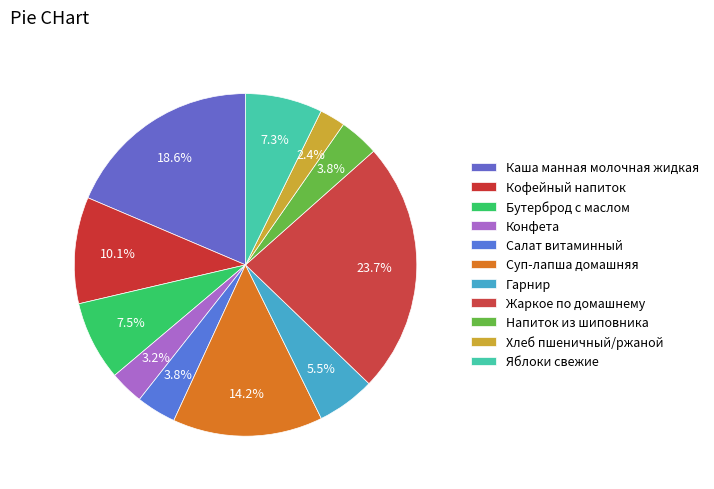

Does Каша манная молочная жидкая account for over 50% of the chart?

No